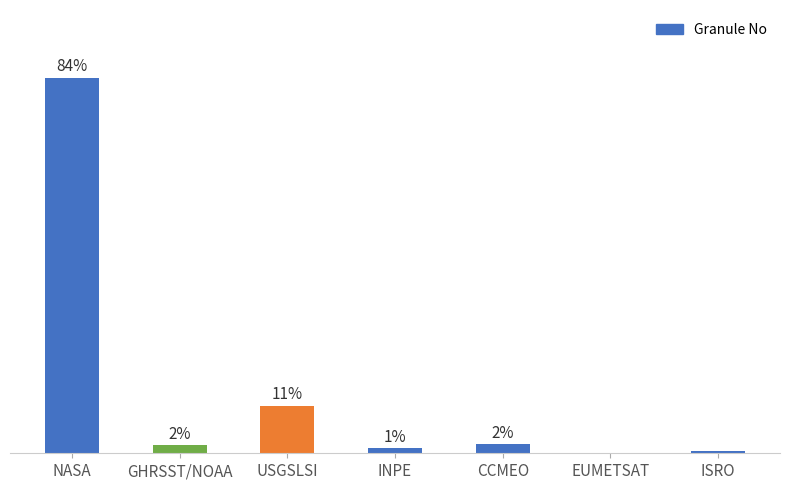

What is the average value?

14.3